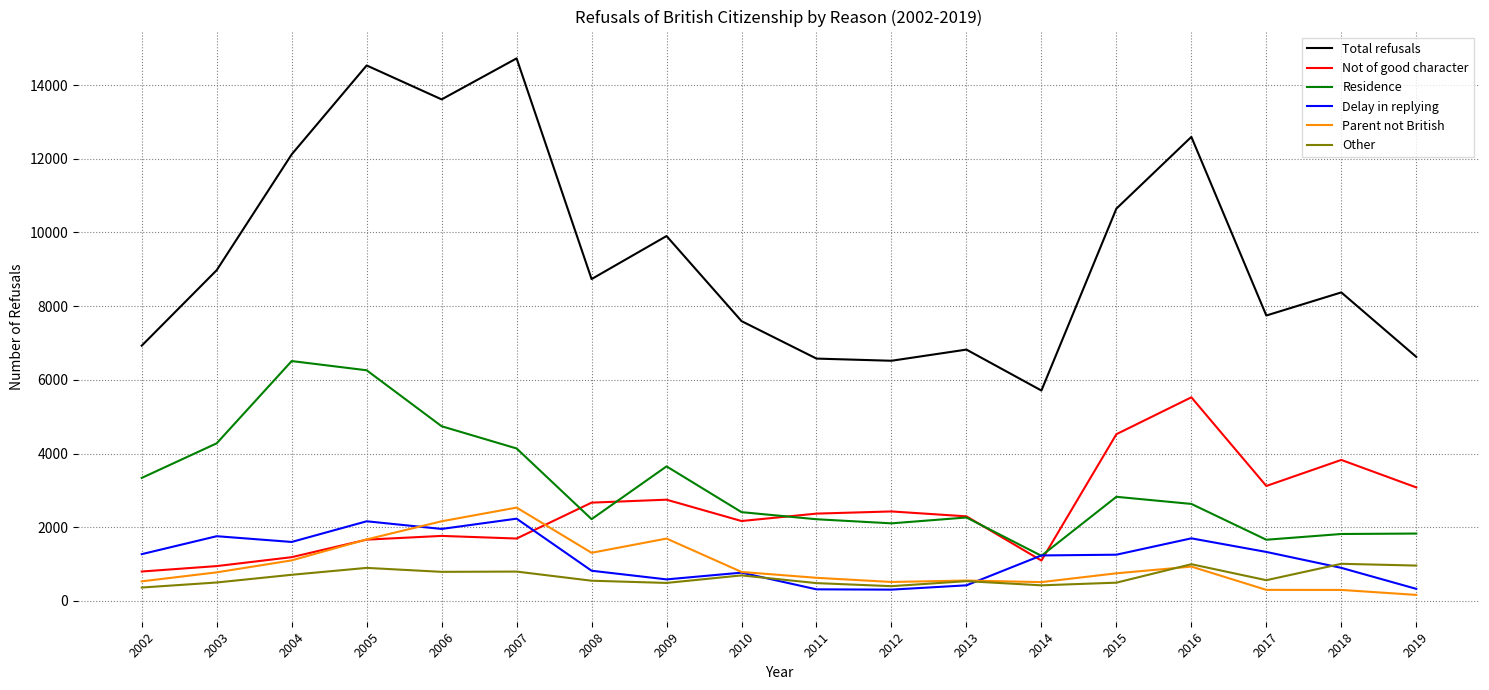

Is the value of Residence at 2016 greater than the value of Total refusals at 2018?

No